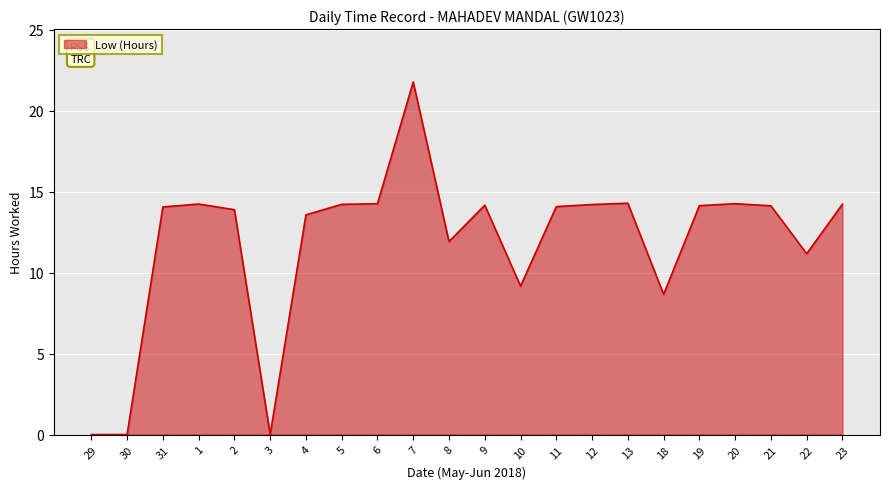

Which label corresponds to the largest value in the chart?

7